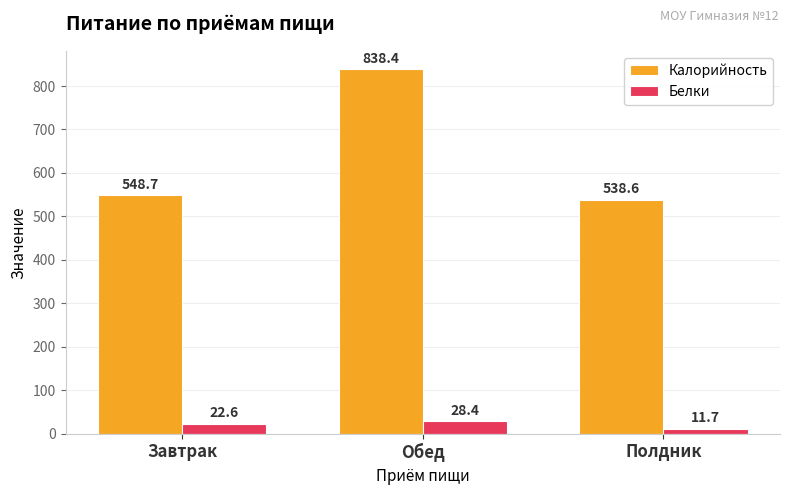

True or false: Калорийность has a value of 1399.4 at Обед.

False